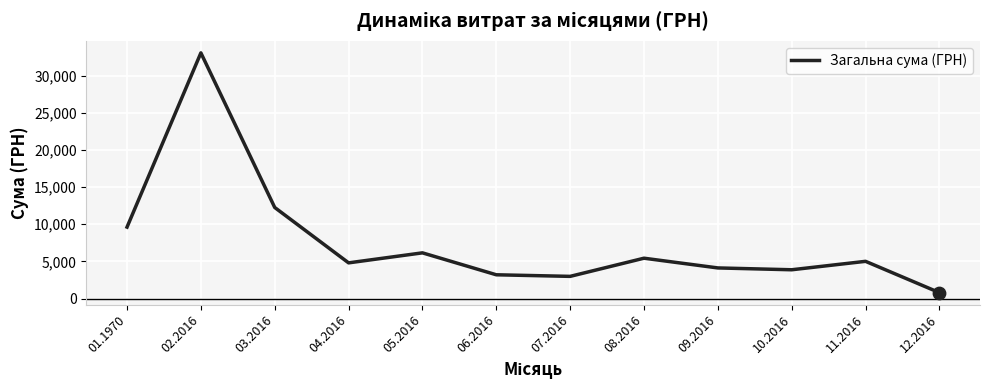

Approximately how many times larger is the value at 08.2016 compared to 02.2016?

0.2